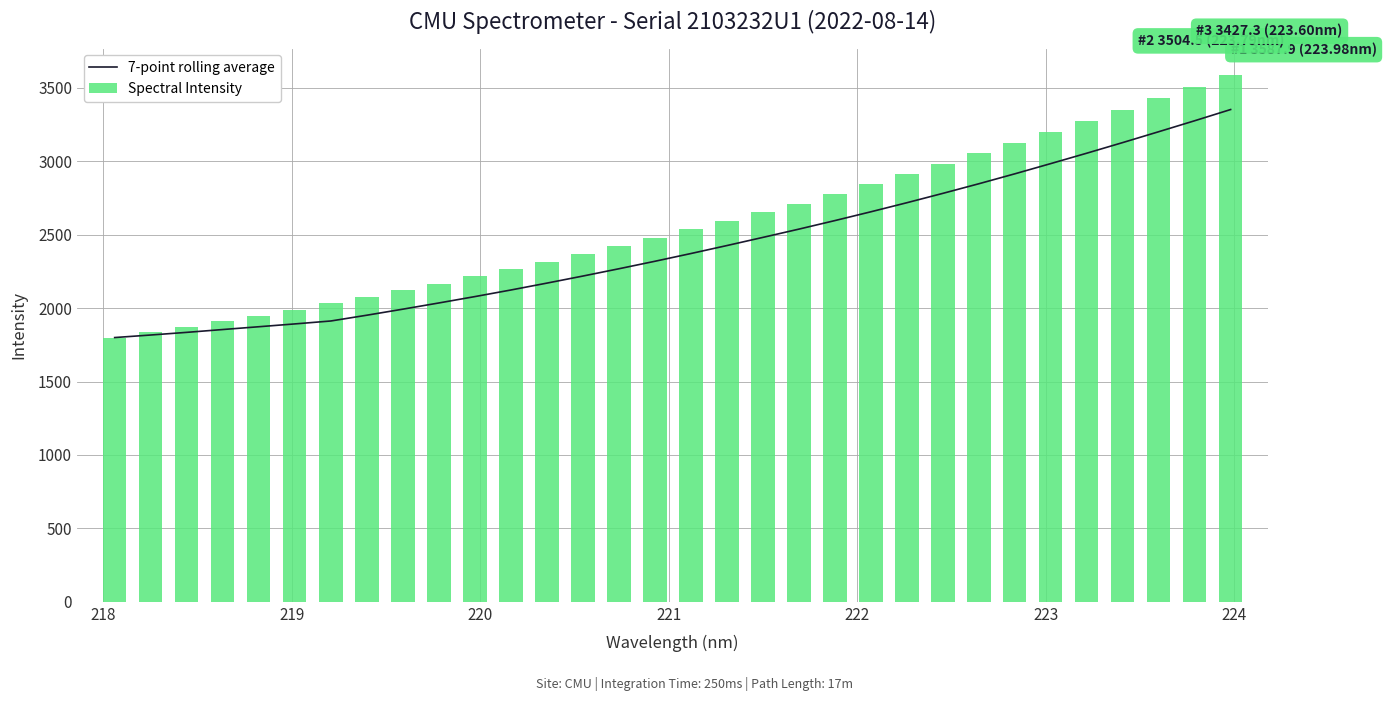

Are the bars horizontal?

No